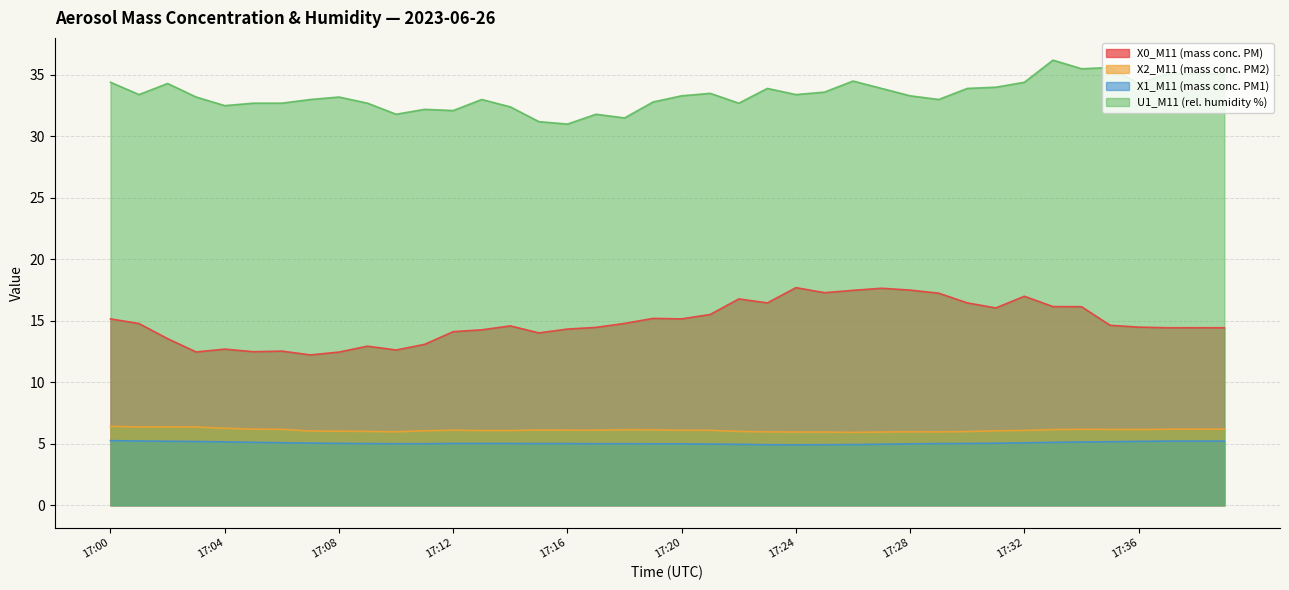

Reading left to right, extract all data points from this chart.

X0_M11 (mass conc. PM): 15.2	14.8	13.6	12.5	12.7	12.5	12.5	12.2	12.5	12.9	12.6	13.1	14.1	14.3	14.6	14.0	14.3	14.5	14.8	15.2	15.2	15.5	16.8	16.5	17.7	17.3	17.5	17.6	17.5	17.2	16.5	16.1	17.0	16.2	16.1	14.6	14.5	14.4	14.4	14.4
X2_M11 (mass conc. PM2): 6.4	6.4	6.4	6.4	6.3	6.2	6.2	6.0	6.0	6.0	6.0	6.1	6.1	6.1	6.1	6.1	6.1	6.1	6.2	6.1	6.1	6.1	6.0	6.0	6.0	6.0	5.9	6.0	6.0	6.0	6.0	6.1	6.1	6.2	6.2	6.2	6.2	6.2	6.2	6.2
X1_M11 (mass conc. PM1): 5.3	5.2	5.2	5.2	5.2	5.1	5.1	5.1	5.0	5.0	5.0	5.0	5.0	5.0	5.0	5.0	5.0	5.0	5.0	5.0	5.0	5.0	5.0	4.9	4.9	4.9	4.9	5.0	5.0	5.0	5.0	5.0	5.1	5.1	5.2	5.2	5.2	5.2	5.2	5.2
U1_M11 (rel. humidity %): 34.4	33.4	34.3	33.2	32.5	32.7	32.7	33.0	33.2	32.7	31.8	32.2	32.1	33.0	32.4	31.2	31.0	31.8	31.5	32.8	33.3	33.5	32.7	33.9	33.4	33.6	34.5	33.9	33.3	33.0	33.9	34.0	34.4	36.2	35.5	35.6	34.3	35.1	35.1	35.1